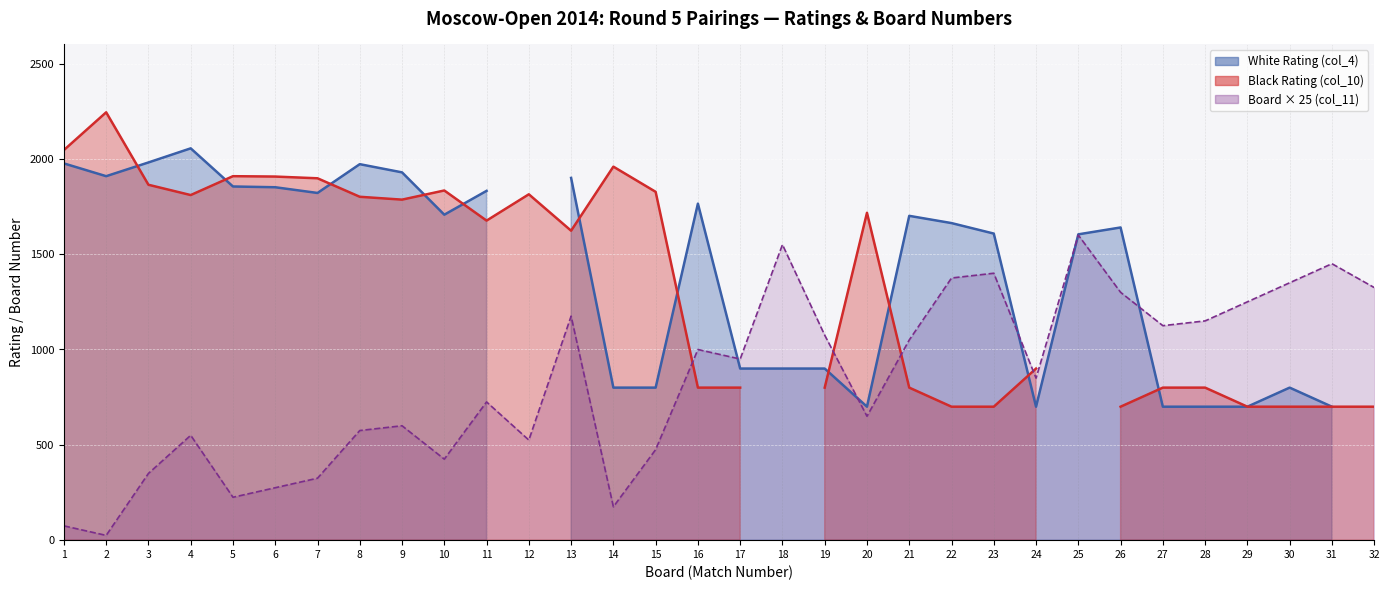

After their last crossing, which series has the higher values: White Rating (col_4) or Board (col_11)?

Board (col_11)